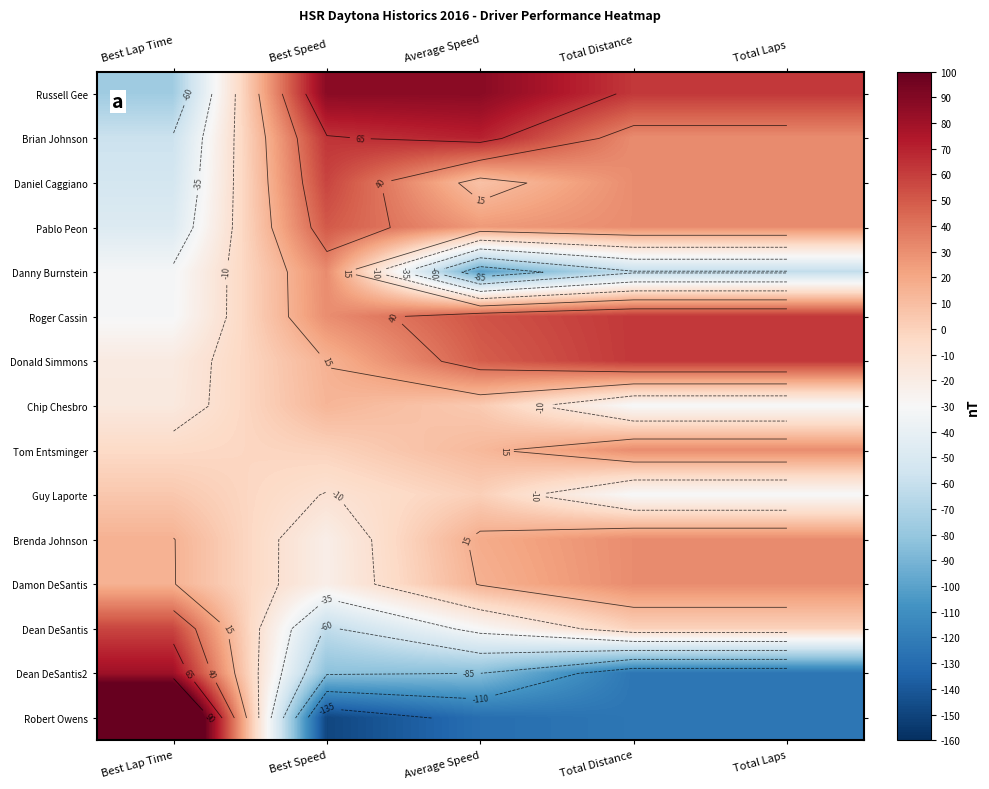

Which category has the lowest value across all series?

Best Speed